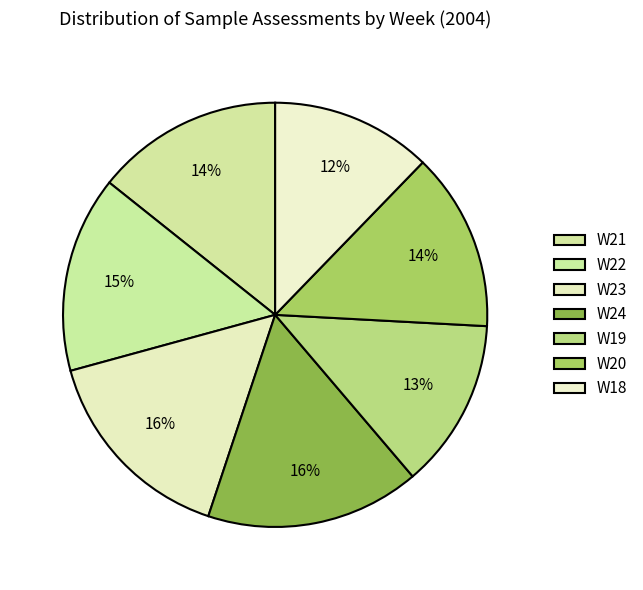

How many segments does this pie chart have?

7